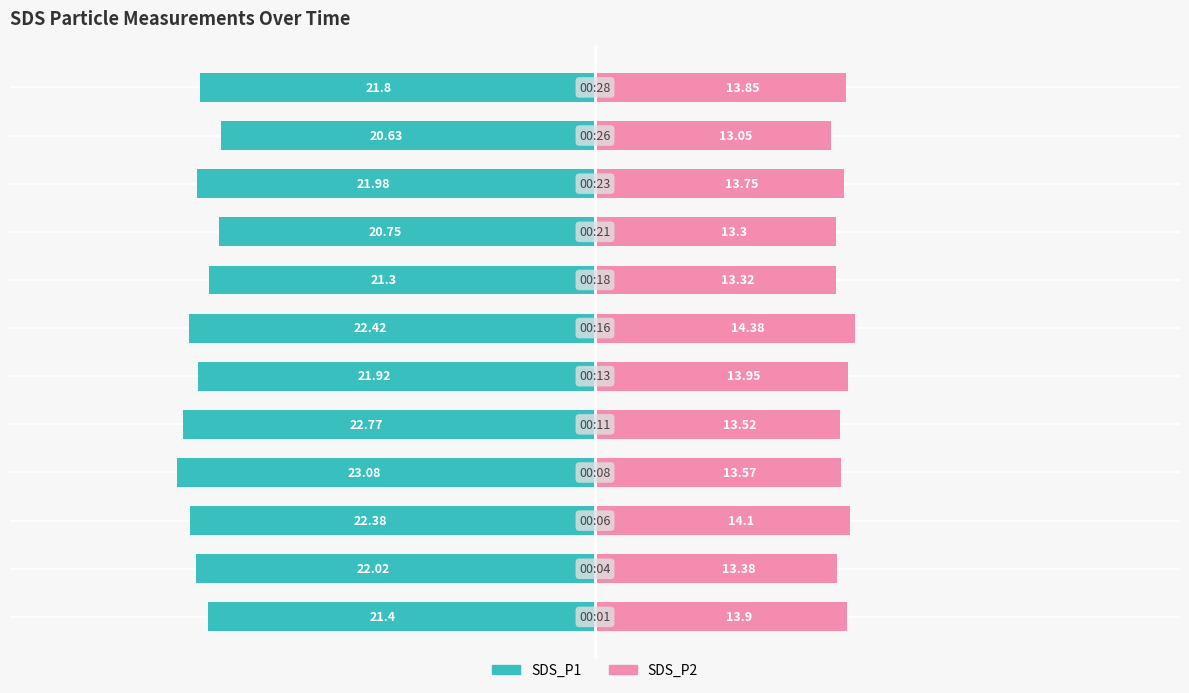

What is the highest value of the SDS_P2 series?

14.4